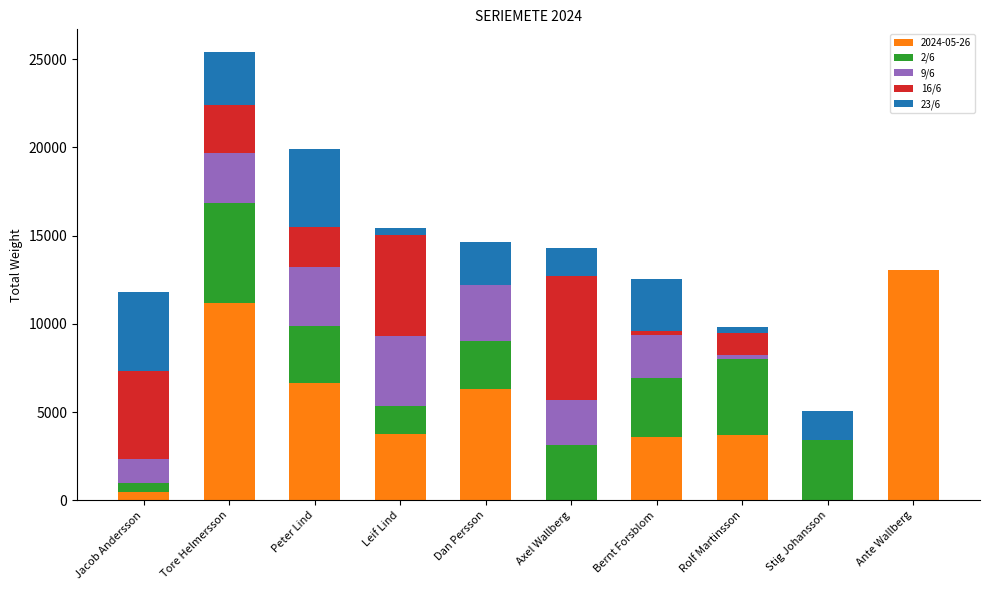

True or false: 2024-05-26 has a value of 6371 at Ante Wallberg.

False